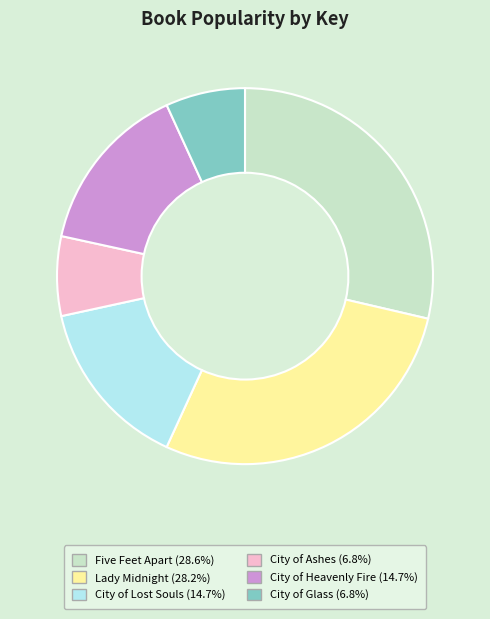

True or false: City of Heavenly Fire accounts for 21% of the total.

False